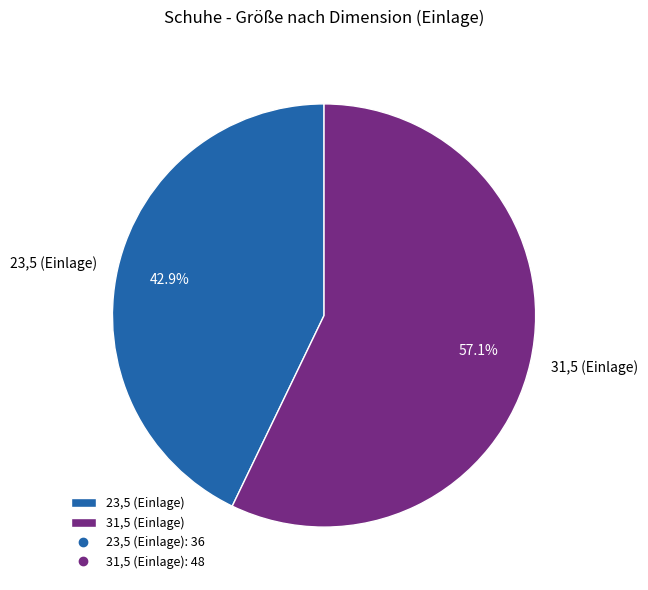

Which category has the biggest portion of the pie?

31,5 (Einlage)